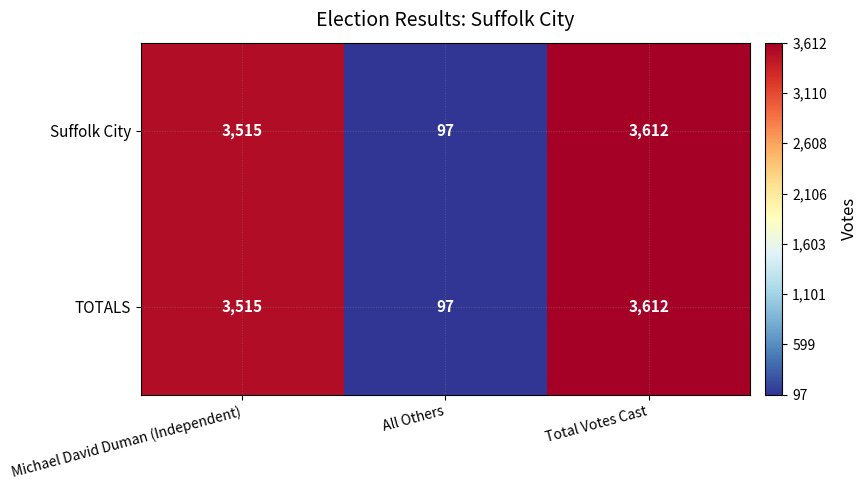

What value does the TOTALS series have at Michael David Duman (Independent), to the nearest 50?

3500